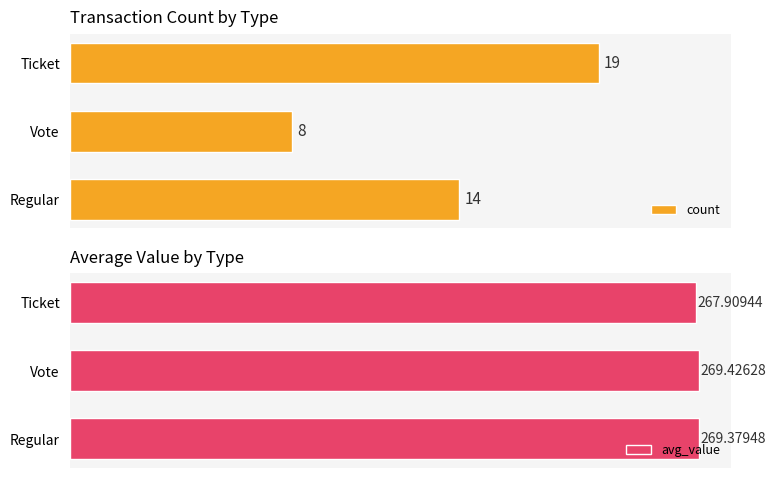

What are all the series names shown in the legend?

count, avg_value